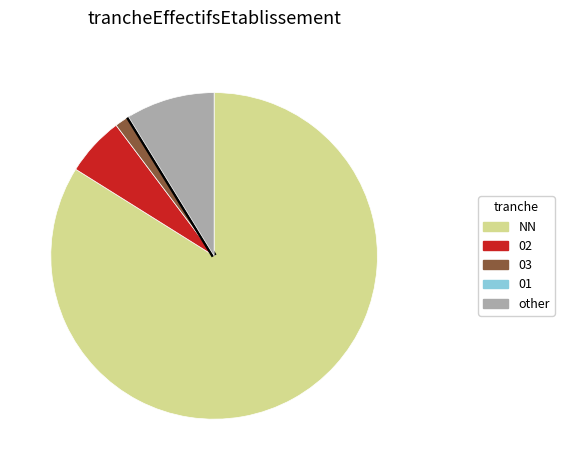

Does 02 account for over 50% of the chart?

No